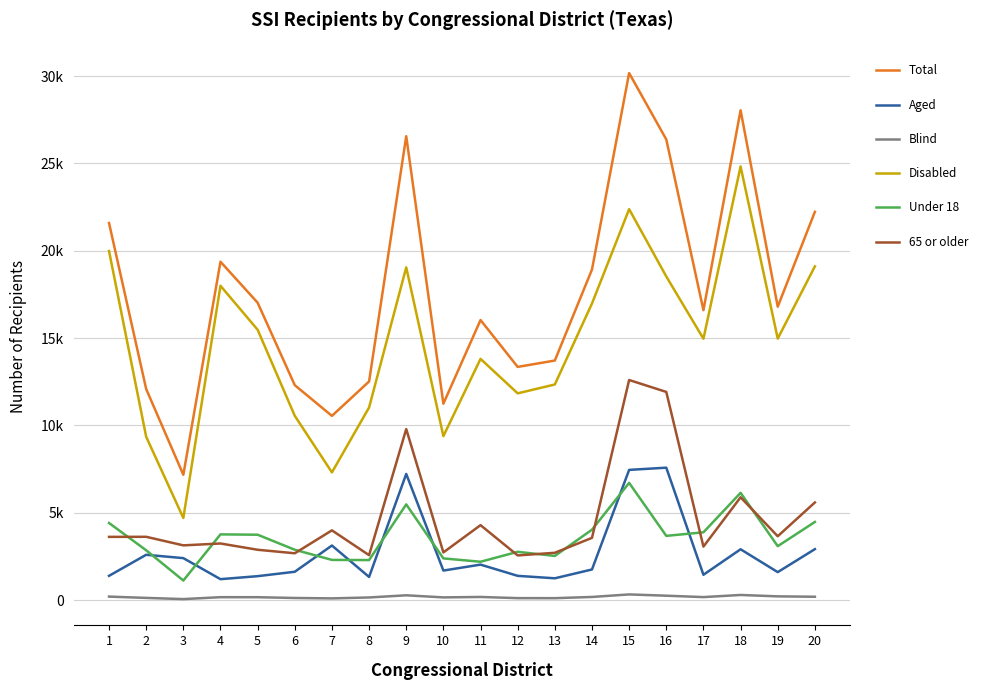

List the series in order of their peak value, lowest first.

Blind, Under 18, Aged, 65 or older, Disabled, Total